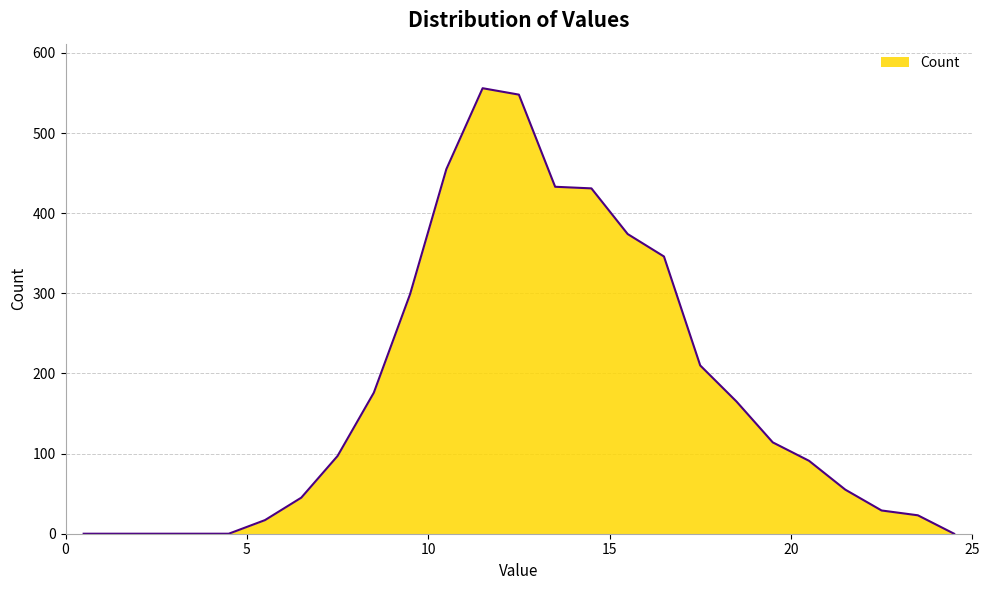

What is the greatest value displayed?

556